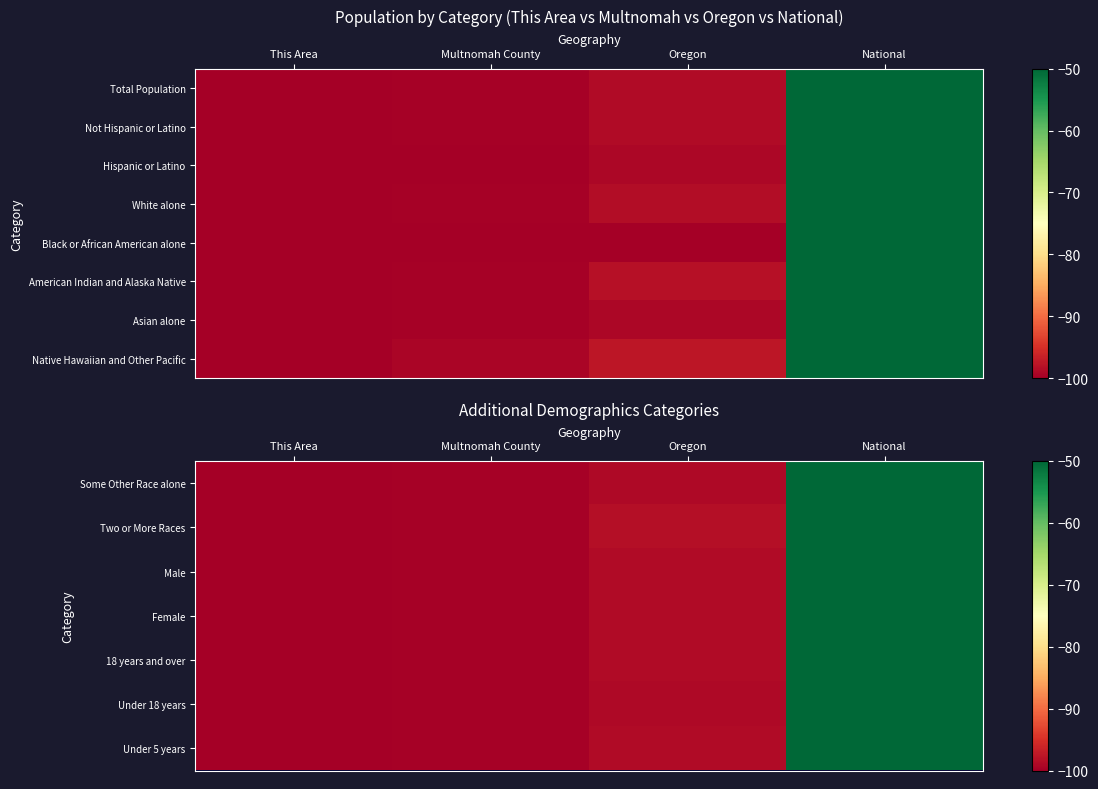

Which series has the largest range (max minus min)?

Some Other Race alone